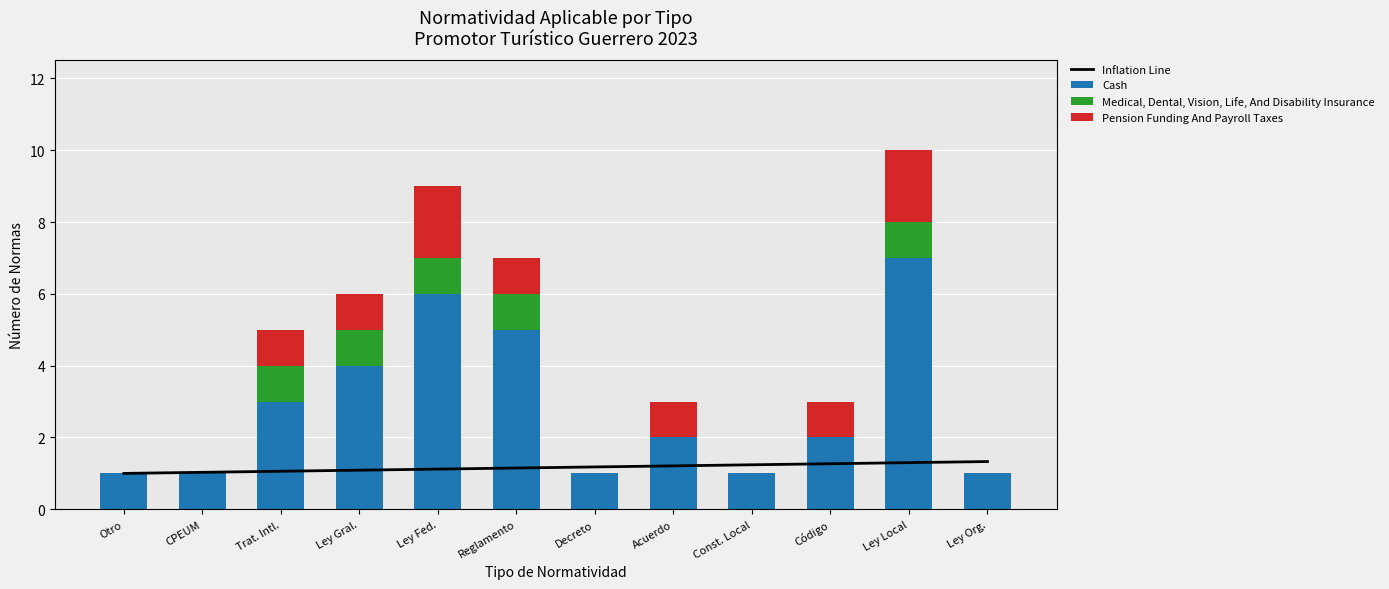

What is the value of the Cash bar at the 5th from the left?

6.0